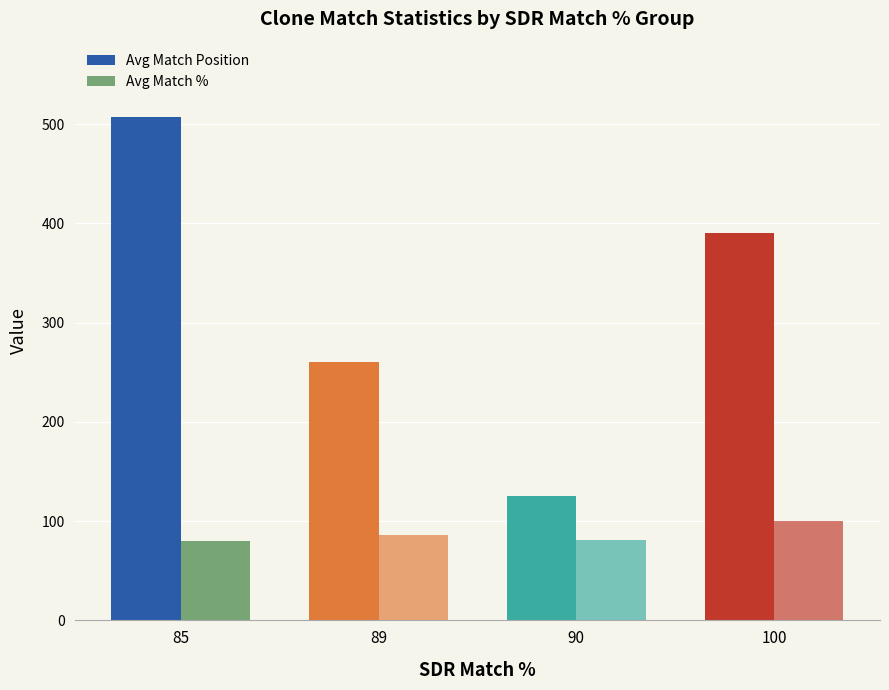

How many groups of bars are there?

4